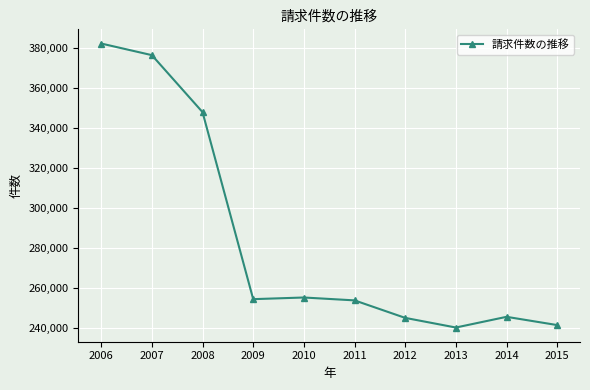

Where is the data nearest to the value 311152?

2008